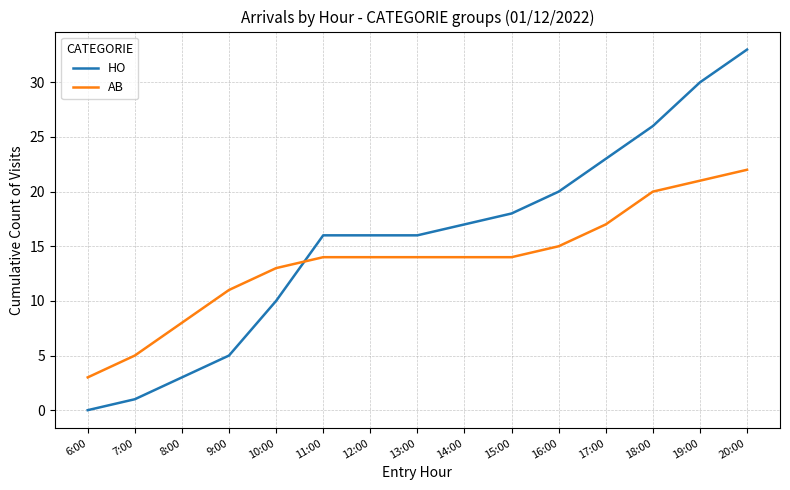

Count the AB values in the range 11 to 17.

9